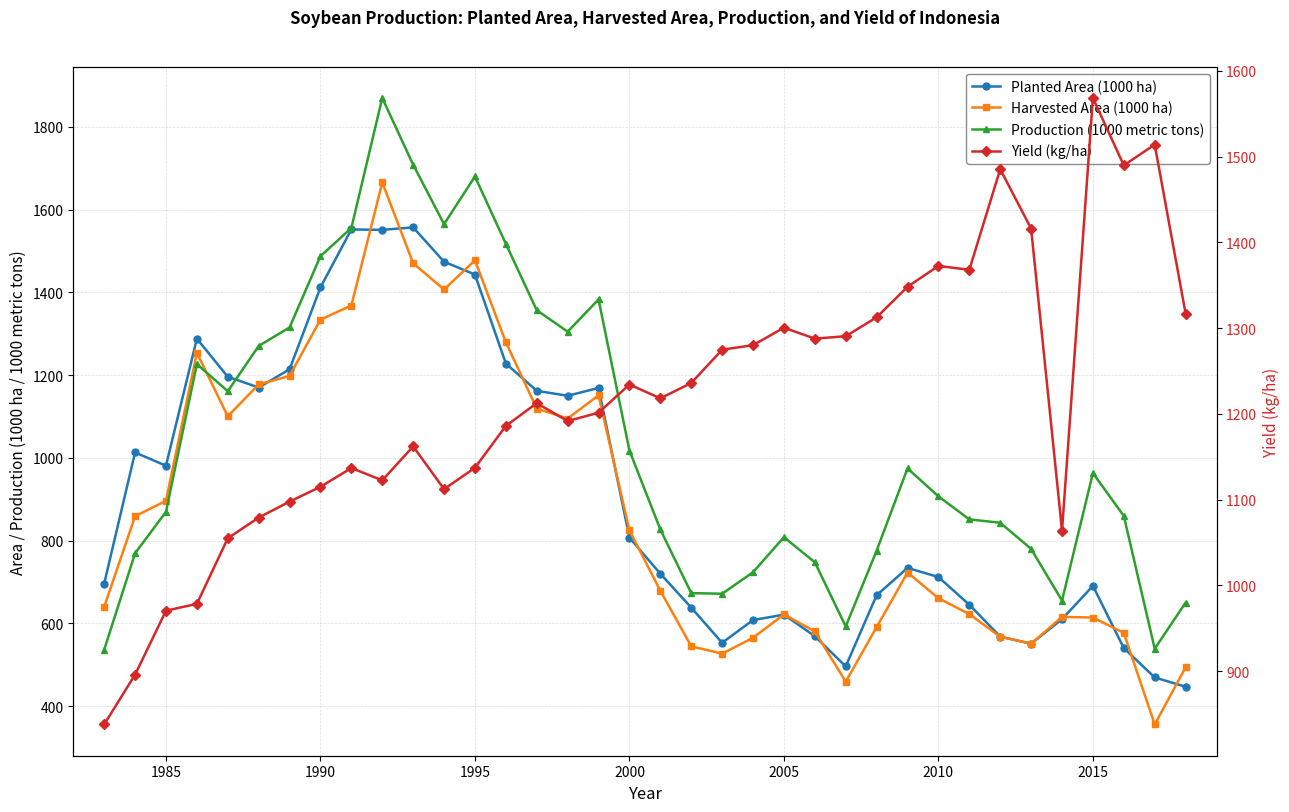

How many lines are shown in the chart?

4